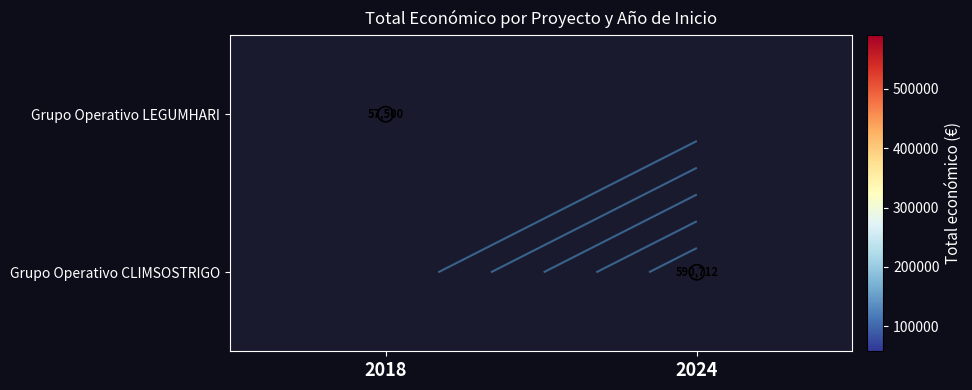

How many series are shown in this chart?

2